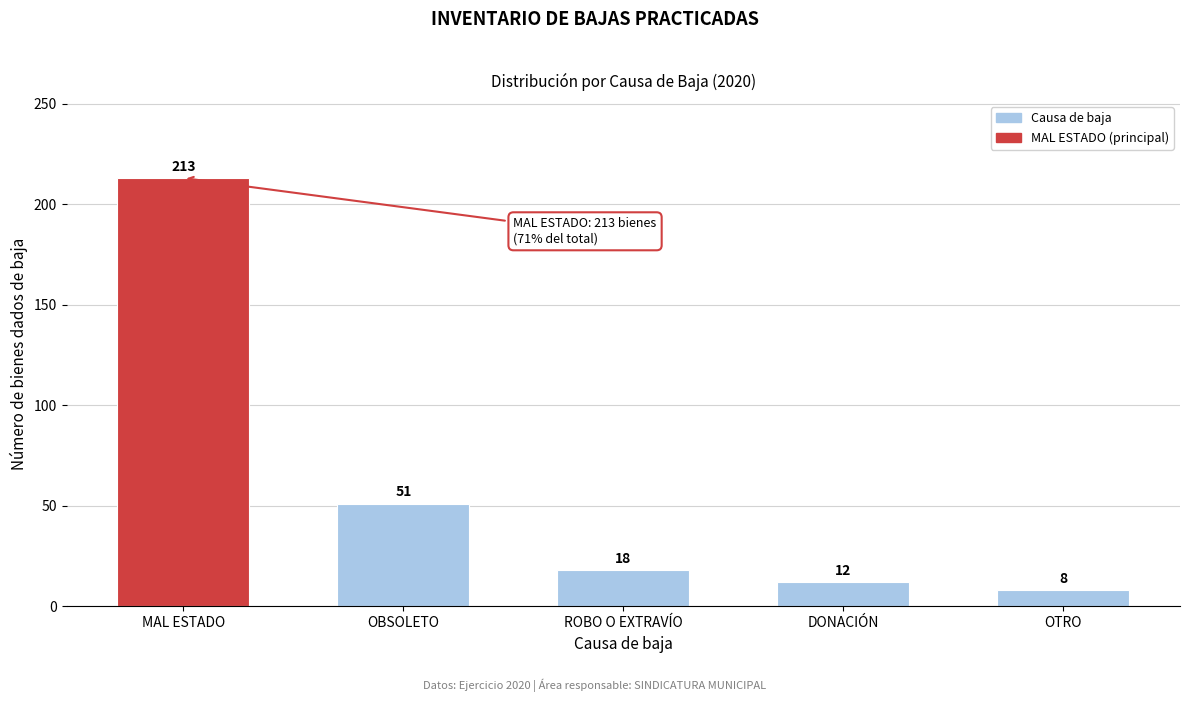

Reading right to left, list all the values displayed in this chart.

OTRO=8	DONACIÓN=12	ROBO O EXTRAVÍO=18	OBSOLETO=51	MAL ESTADO=213